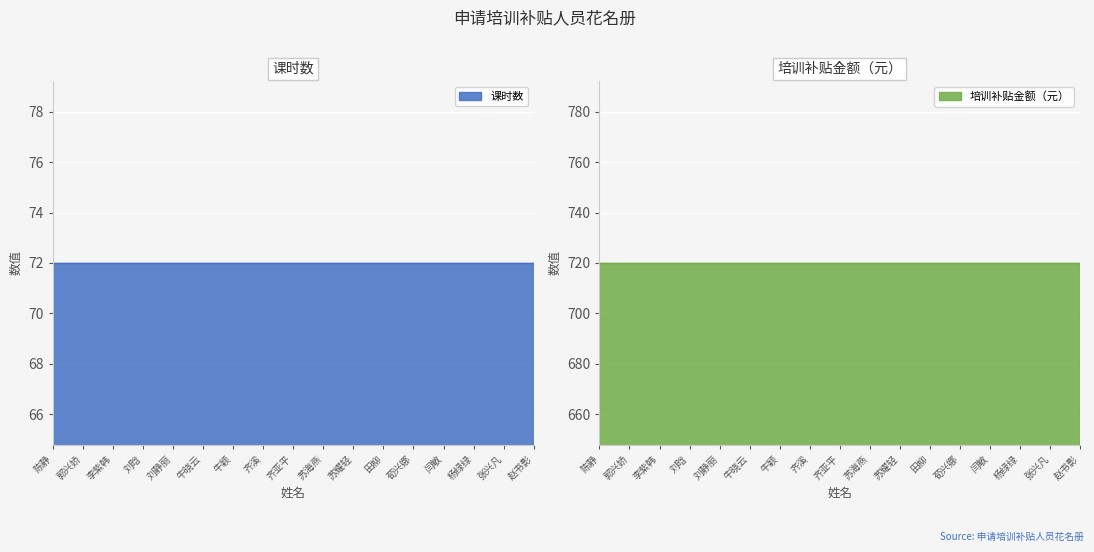

Reading left to right, list all the values displayed in this chart.

课时数: 陈静=72	郭兴娇=72	李紫韩=72	刘晗=72	刘静丽=72	牛晓云=72	牛颖=72	齐溪=72	齐亚平=72	苏海燕=72	苏耀轻=72	田柳=72	荀兴娜=72	闫敏=72	杨绿绿=72	张兴凡=72	赵书影=72
培训补贴金额（元）: 陈静=720	郭兴娇=720	李紫韩=720	刘晗=720	刘静丽=720	牛晓云=720	牛颖=720	齐溪=720	齐亚平=720	苏海燕=720	苏耀轻=720	田柳=720	荀兴娜=720	闫敏=720	杨绿绿=720	张兴凡=720	赵书影=720